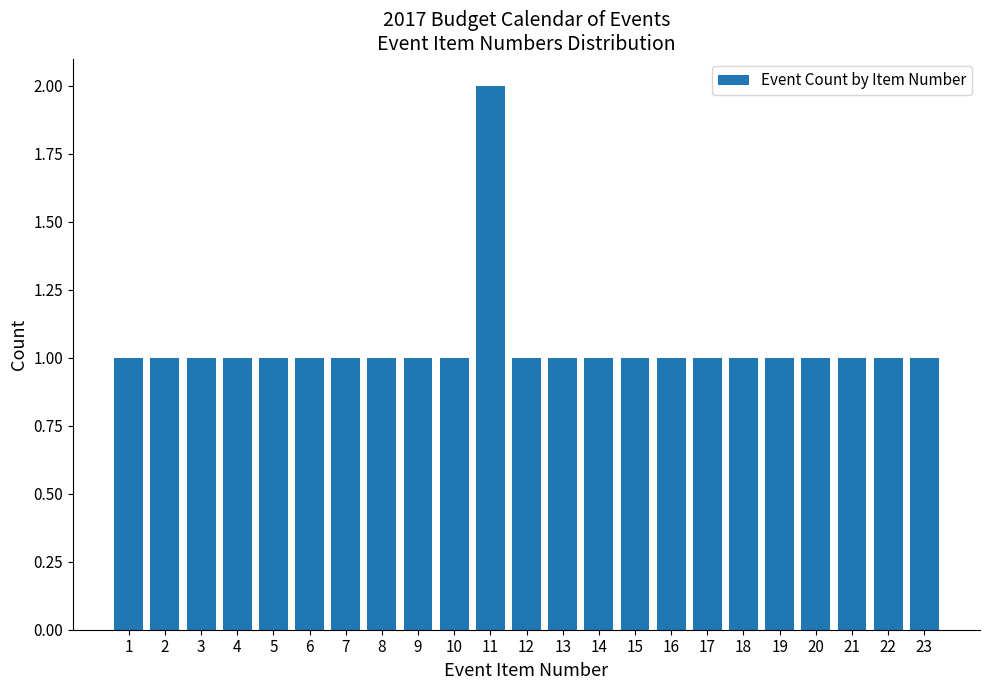

Reading right to left, list all the values displayed in this chart.

23=1	22=1	21=1	20=1	19=1	18=1	17=1	16=1	15=1	14=1	13=1	12=1	11=2	10=1	9=1	8=1	7=1	6=1	5=1	4=1	3=1	2=1	1=1